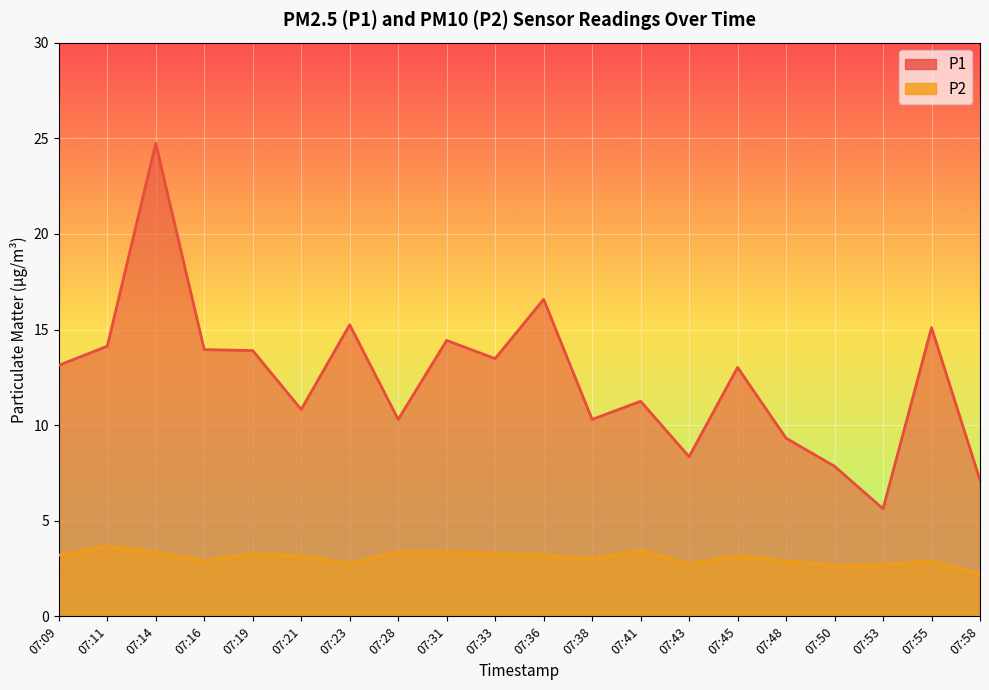

Where is the first local minimum for P1?

07:21